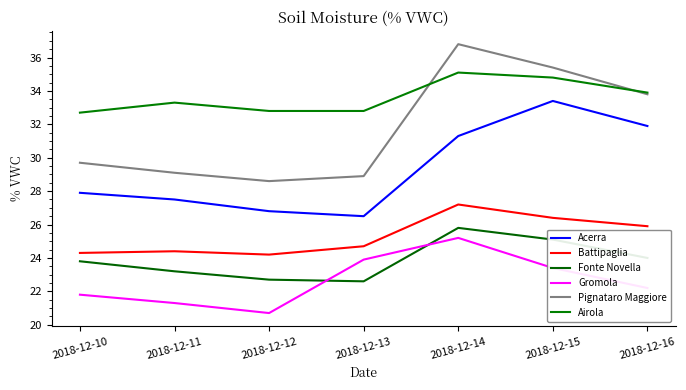

Reading left to right, transcribe all the data shown in this chart.

Acerra: 2018-12-10=27.9	2018-12-11=27.5	2018-12-12=26.8	2018-12-13=26.5	2018-12-14=31.3	2018-12-15=33.4	2018-12-16=31.9
Battipaglia: 2018-12-10=24.3	2018-12-11=24.4	2018-12-12=24.2	2018-12-13=24.7	2018-12-14=27.2	2018-12-15=26.4	2018-12-16=25.9
Fonte Novella: 2018-12-10=23.8	2018-12-11=23.2	2018-12-12=22.7	2018-12-13=22.6	2018-12-14=25.8	2018-12-15=25.1	2018-12-16=24.0
Gromola: 2018-12-10=21.8	2018-12-11=21.3	2018-12-12=20.7	2018-12-13=23.9	2018-12-14=25.2	2018-12-15=23.4	2018-12-16=22.2
Pignataro Maggiore: 2018-12-10=29.7	2018-12-11=29.1	2018-12-12=28.6	2018-12-13=28.9	2018-12-14=36.8	2018-12-15=35.4	2018-12-16=33.8
Airola: 2018-12-10=32.7	2018-12-11=33.3	2018-12-12=32.8	2018-12-13=32.8	2018-12-14=35.1	2018-12-15=34.8	2018-12-16=33.9